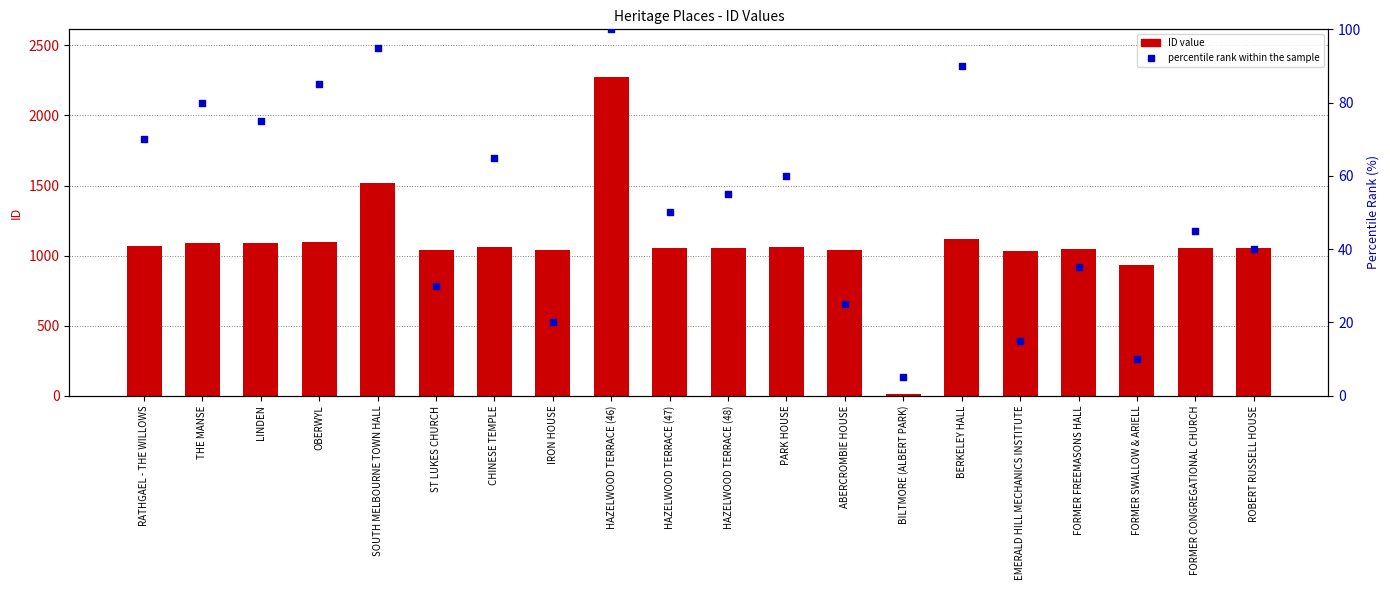

At how many categories does at least one series exceed 438?

19